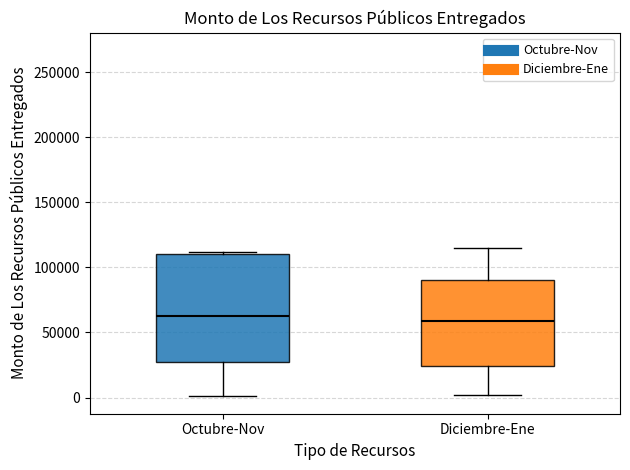

Which box is the tallest, from its lower edge to its upper edge?

Octubre-Nov